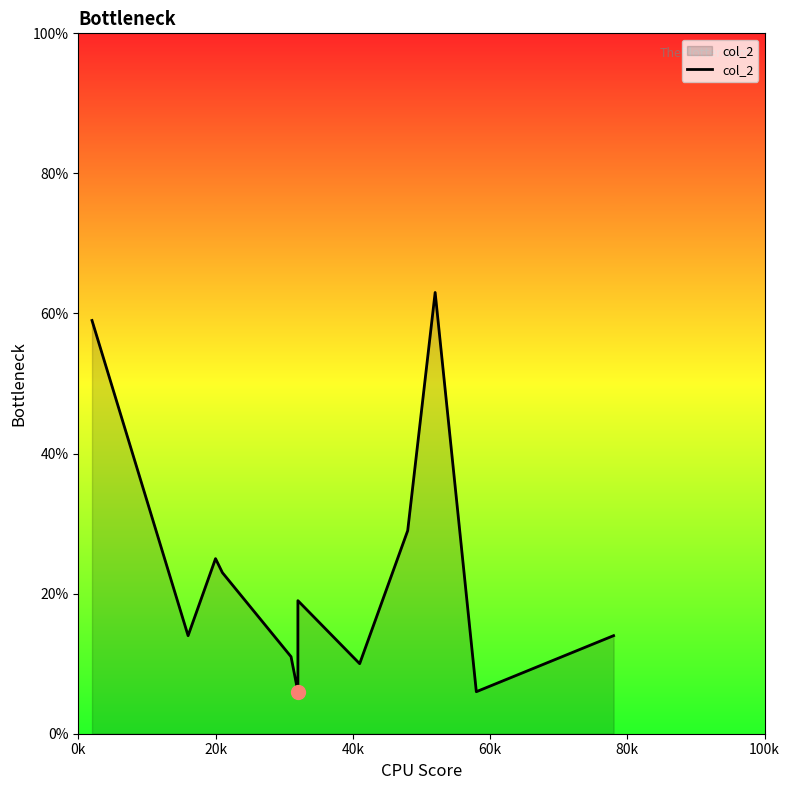

What is the difference between the maximum and minimum values?

57